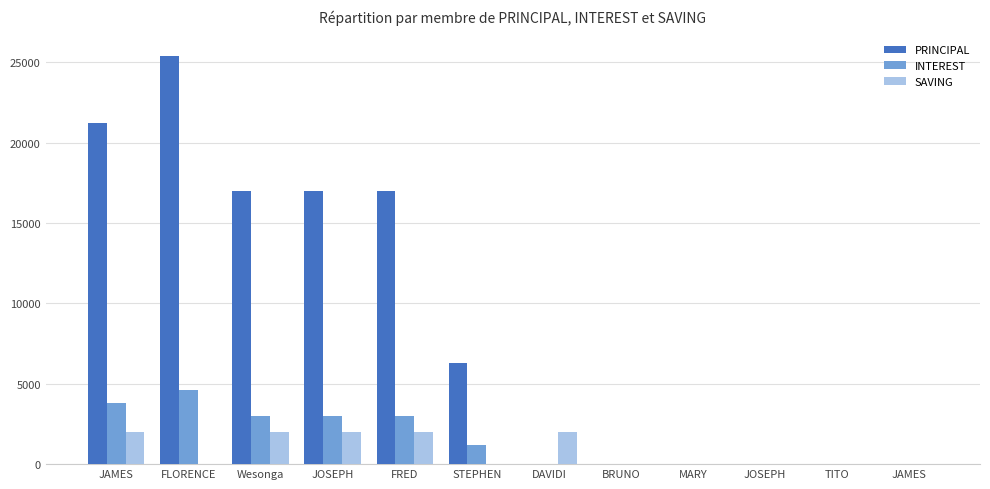

Is it true that SAVING equals 0 at MARY?

True